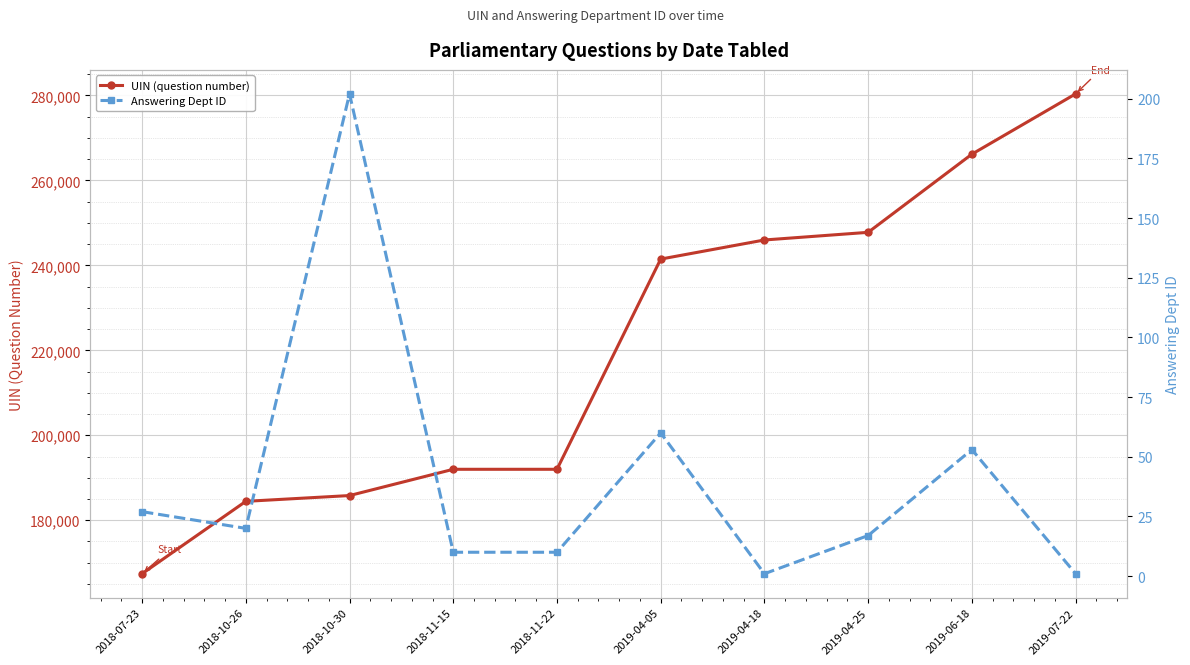

Reading left to right, list all the values displayed in this chart.

UIN (question number): 2018-07-23=167400	2018-10-26=184445	2018-10-30=185807	2018-11-15=191990	2018-11-22=191990	2019-04-05=241485	2019-04-18=245982	2019-04-25=247783	2019-06-18=266186	2019-07-22=280381
Answering Dept ID: 2018-07-23=27	2018-10-26=20	2018-10-30=202	2018-11-15=10	2018-11-22=10	2019-04-05=60	2019-04-18=1	2019-04-25=17	2019-06-18=53	2019-07-22=1